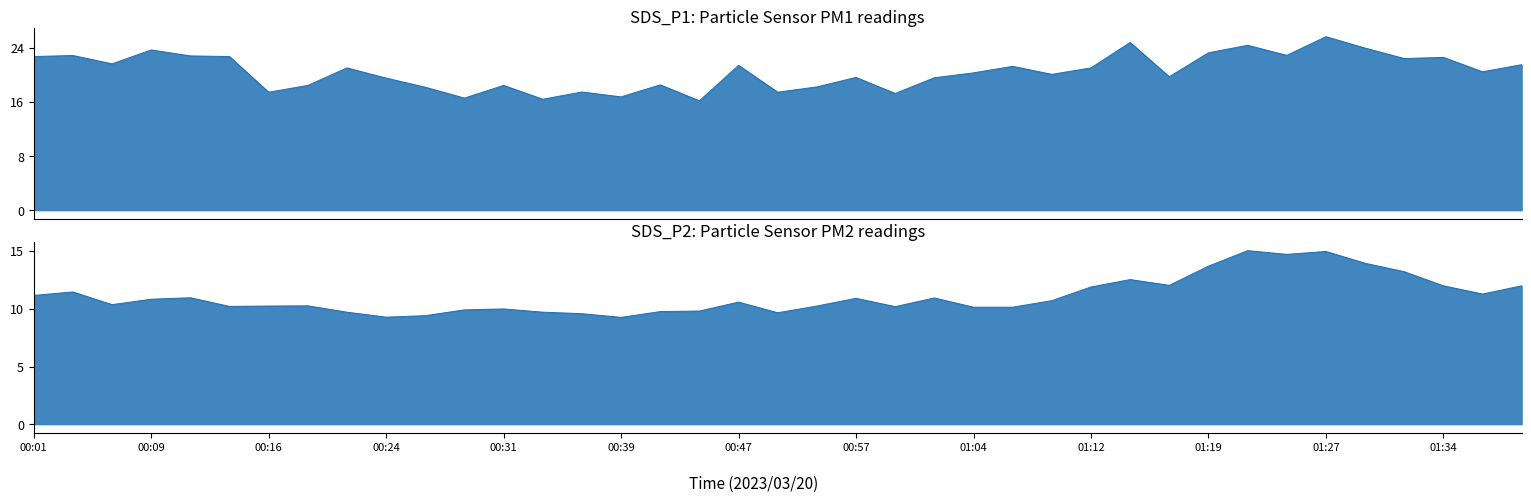

List the labels in order of SDS_P1 value, largest first.

01:27, 01:14, 01:22, 01:29, 00:09, 01:19, 01:24, 00:04, 00:11, 00:01, 00:14, 01:34, 01:32, 00:06, 01:39, 00:47, 01:07, 00:21, 01:12, 01:37, 01:04, 01:09, 01:17, 00:57, 01:02, 00:24, 00:41, 00:19, 00:31, 00:54, 00:26, 00:36, 00:16, 00:49, 01:00, 00:39, 00:29, 00:34, 00:44